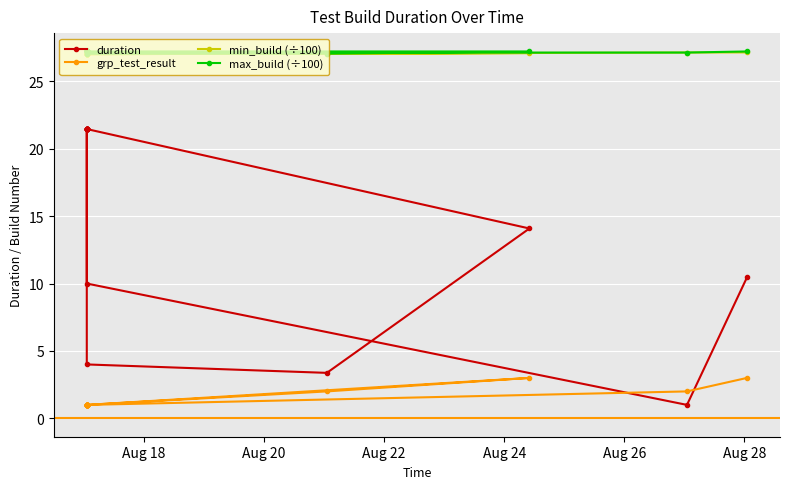

Which series has the largest total across all categories?

max_build (÷100)